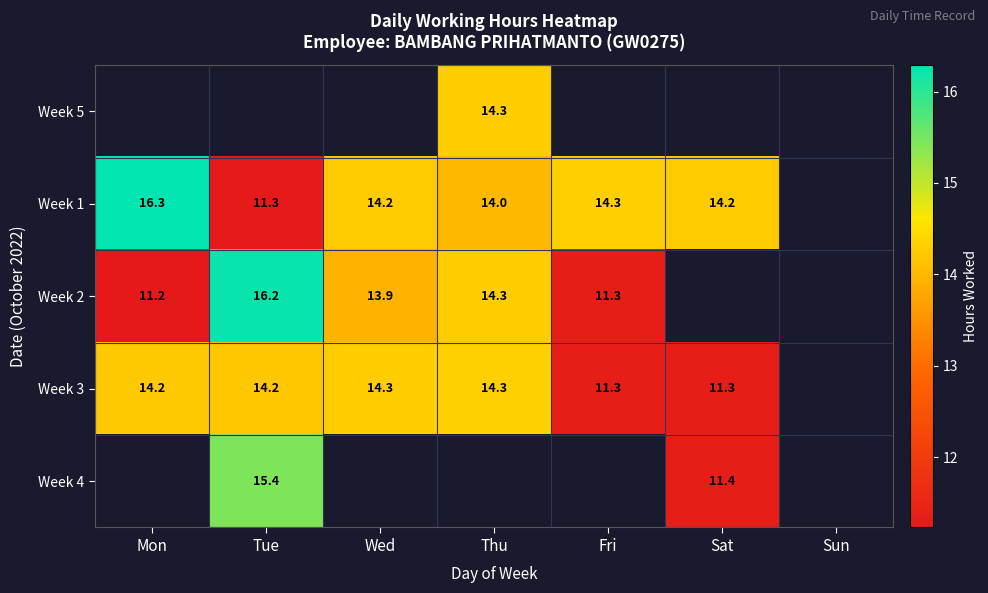

Where is Week 3 nearest to the value 12?

Fri